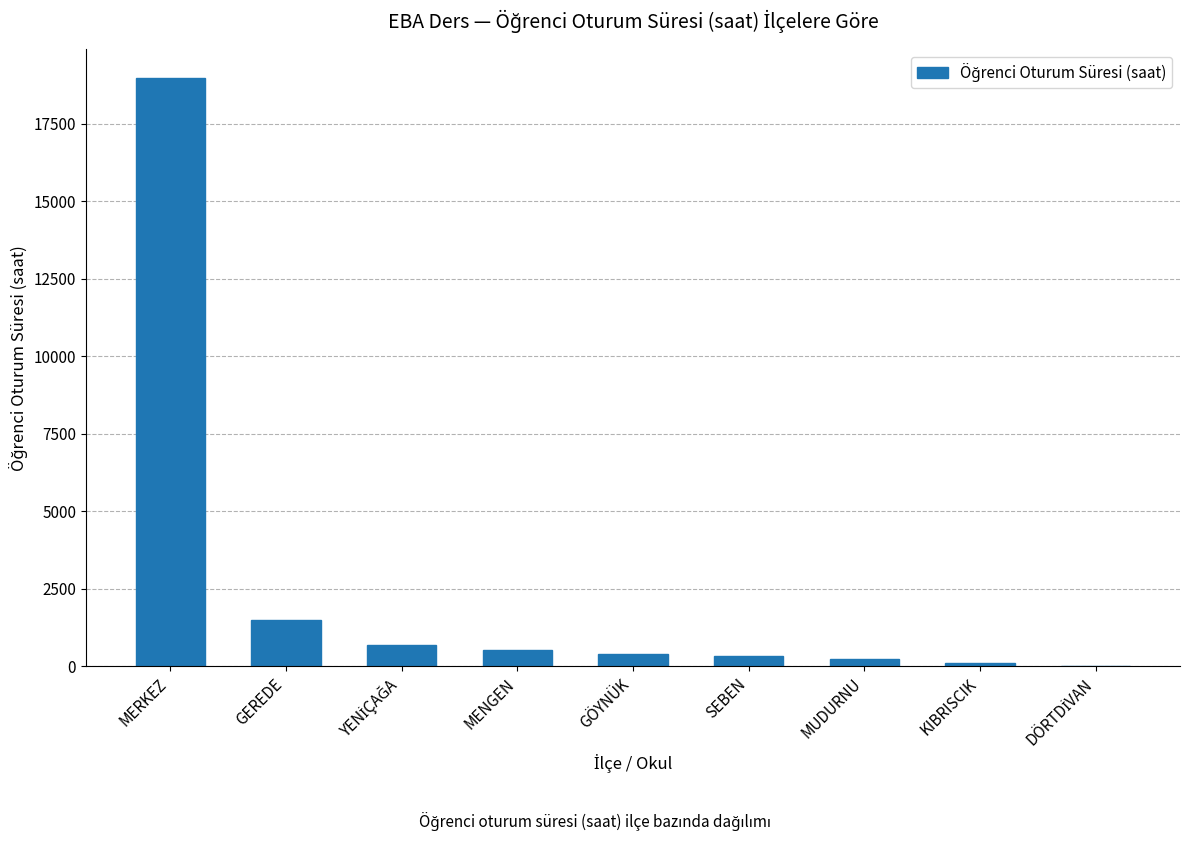

Which has a higher value, MERKEZ or MUDURNU?

MERKEZ